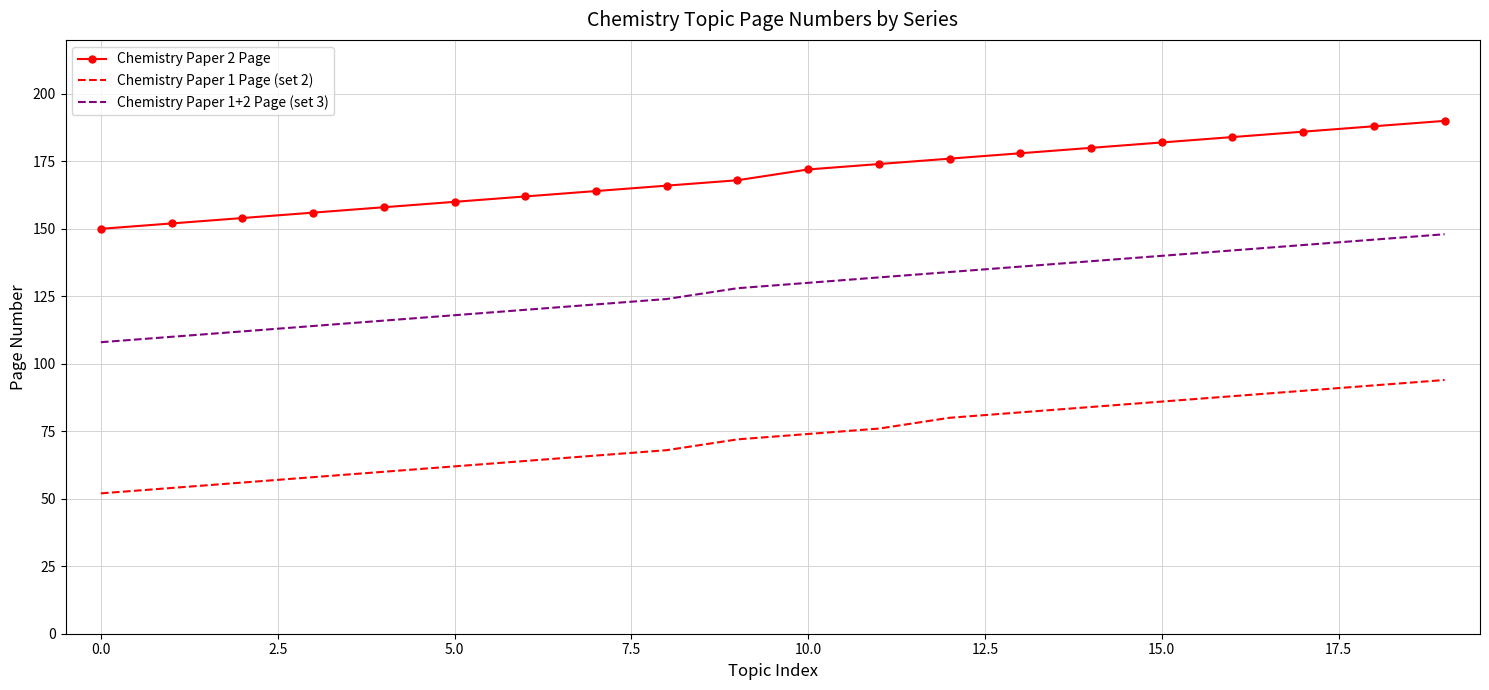

What is the difference between the second highest and minimum values in the Chemistry Paper 1+2 Page (set 3) series?

38